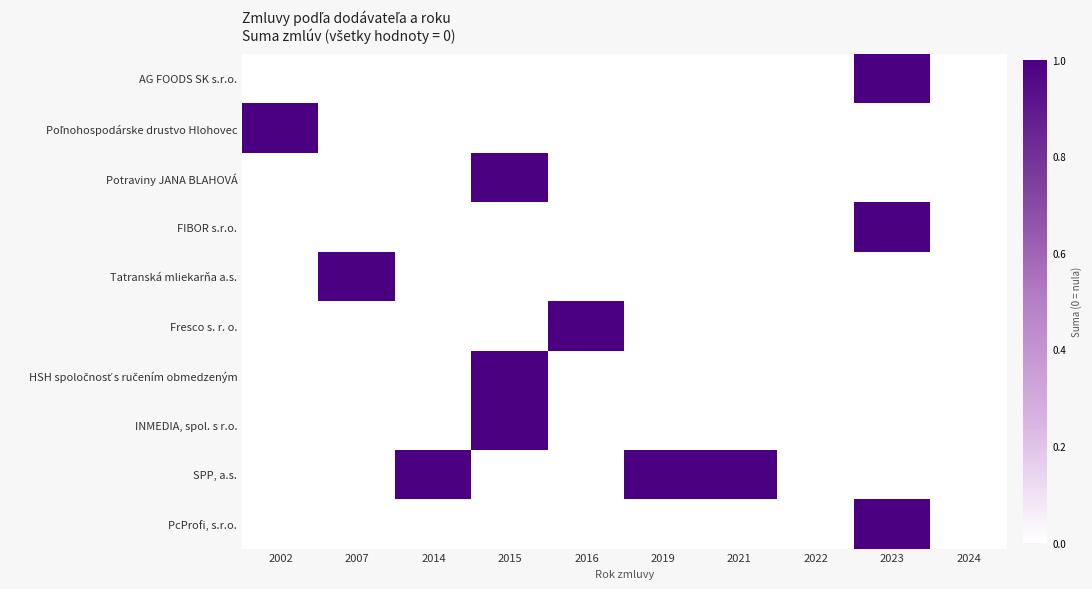

Which series has the largest range (max minus min)?

AG FOODS SK s.r.o.